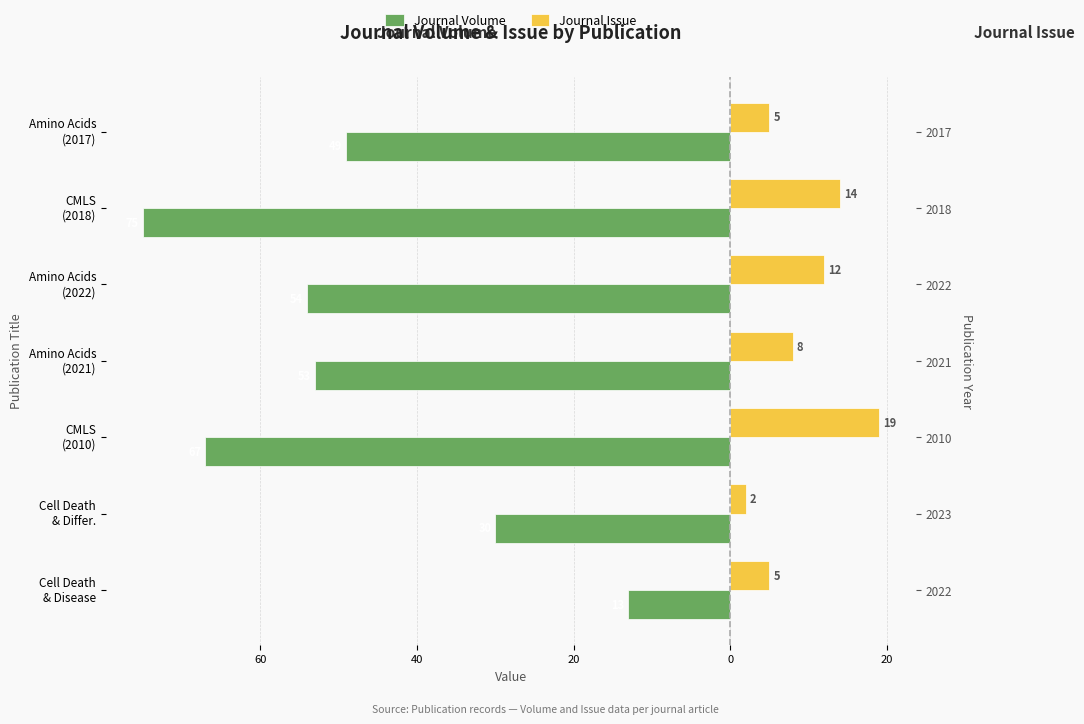

Count the Journal Issue values in the range 5 to 14.

5